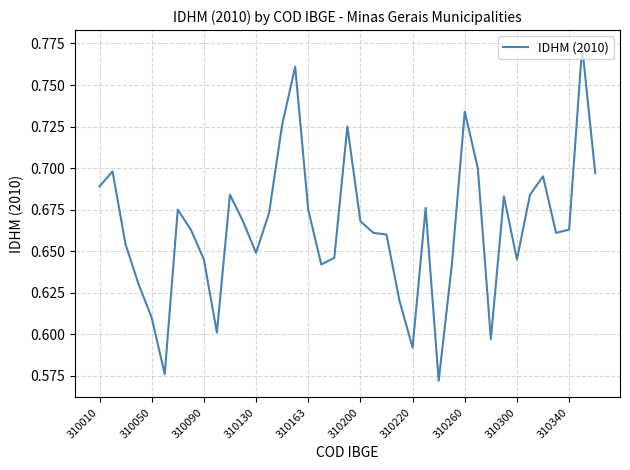

What is the sum of all values?

25.9